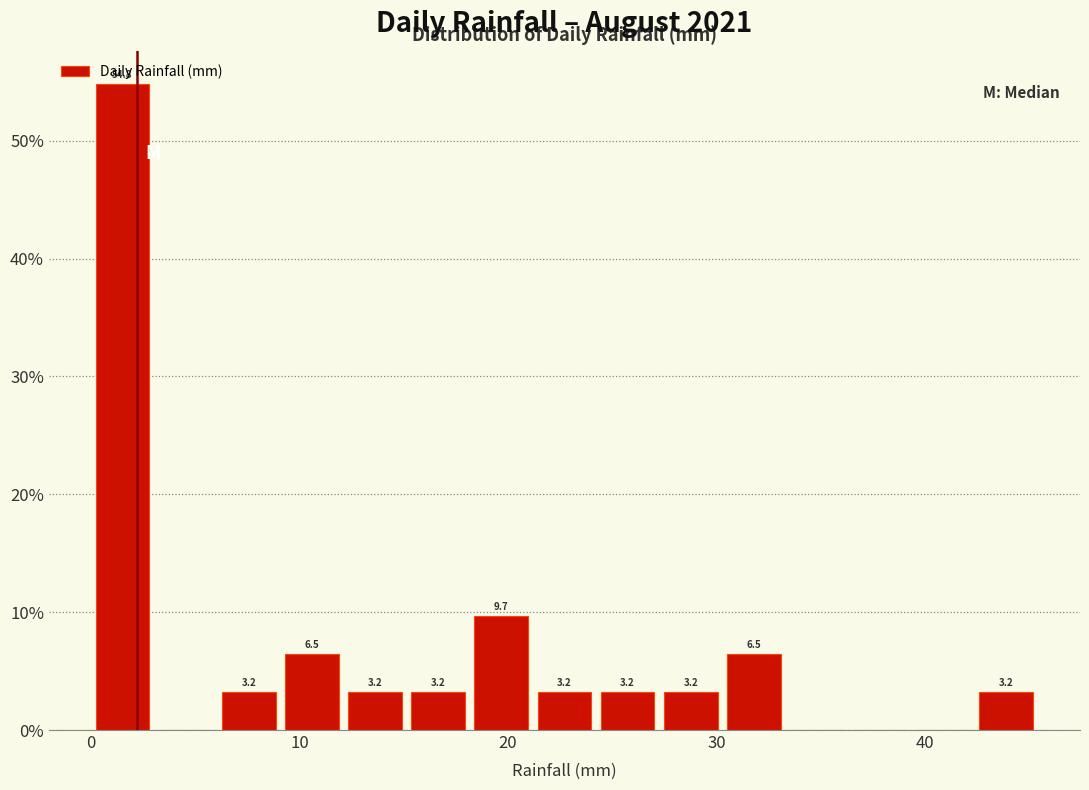

Around what value on the x-axis is the tallest bar? Give the approximate position of its centre, as read against the axis.

2